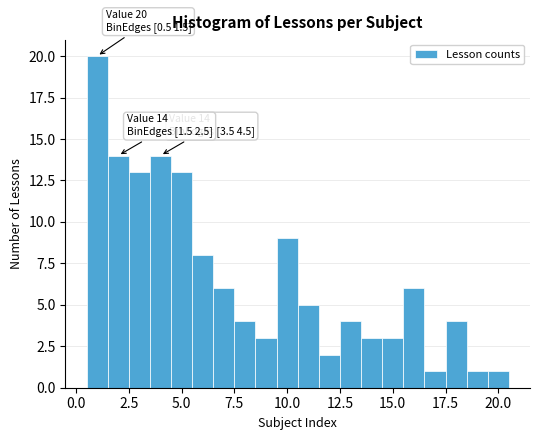

Around what value on the x-axis is the tallest bar? Give the approximate position of its centre, as read against the axis.

1.0